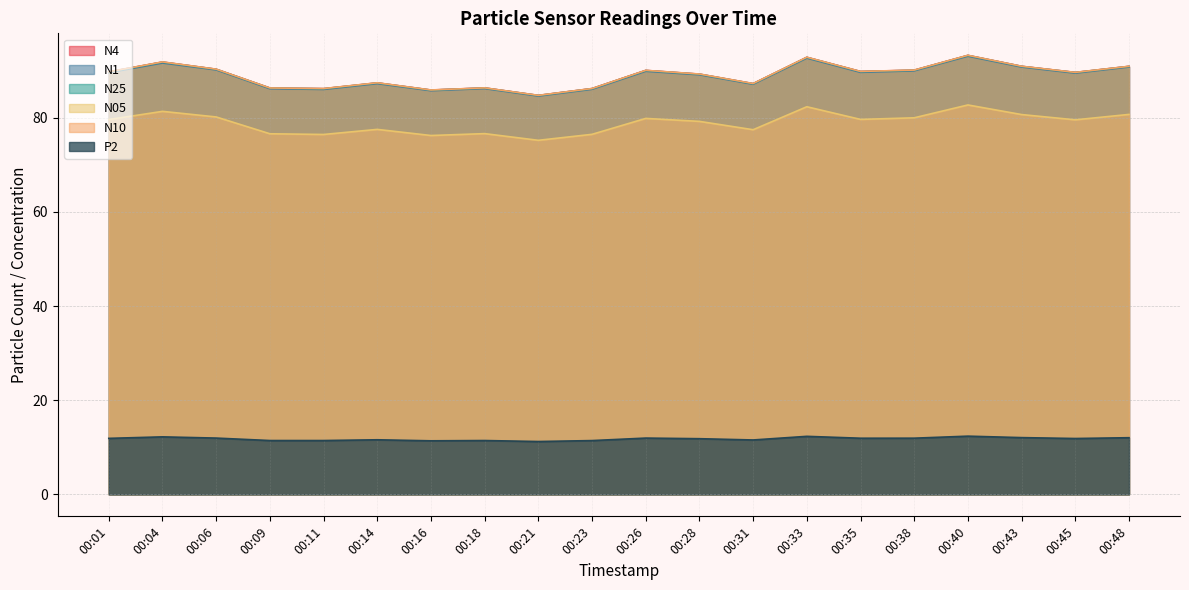

The value of N05 at 00:48 is 21.3. True or false?

False